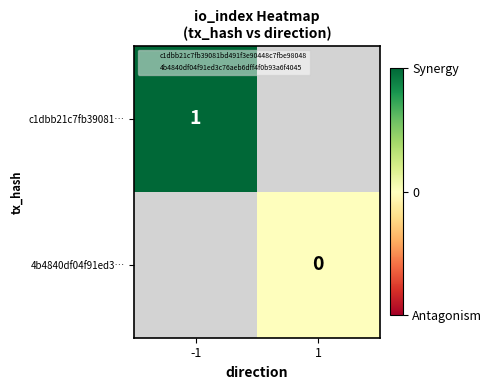

Is the value of c1dbb21c7fb39081… at -1 greater than the value of 4b4840df04f91ed3… at -1?

No